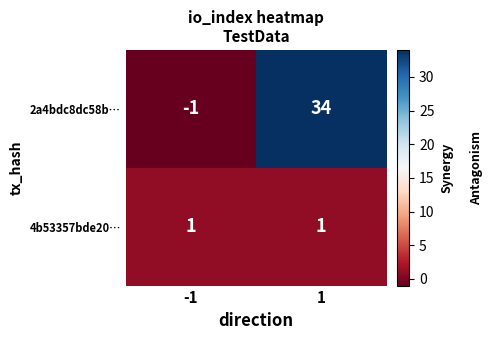

Which series has the largest total across all categories?

2a4bdc8dc58b…